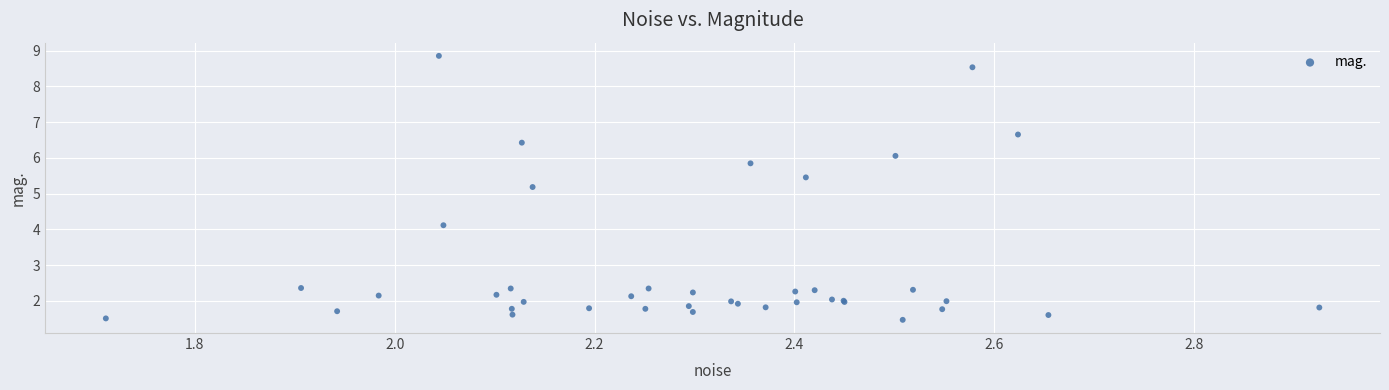

What Y value in the scatter plot is closest to 5?

5.2